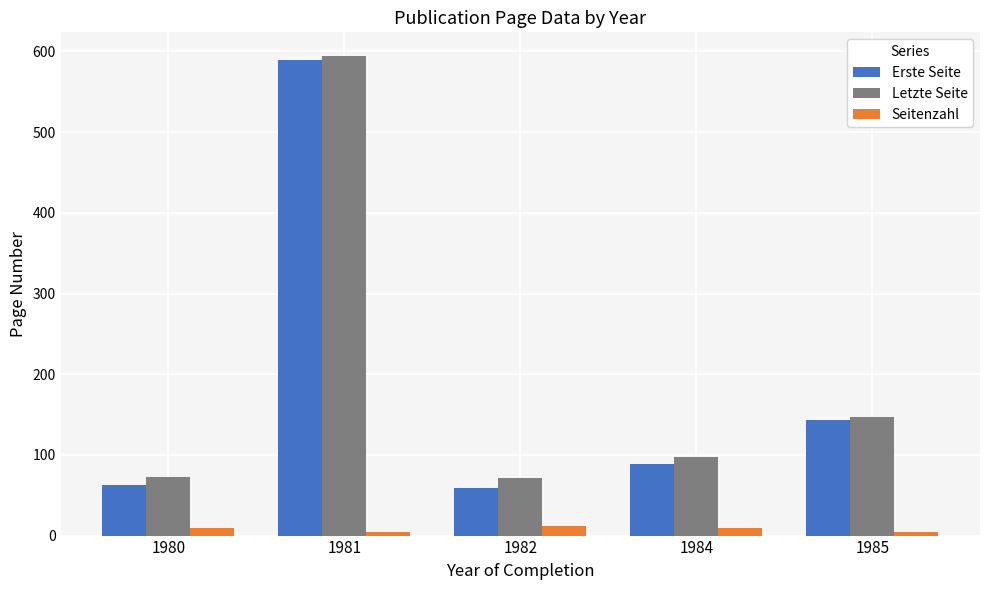

What is the average value of the Erste Seite series?

189